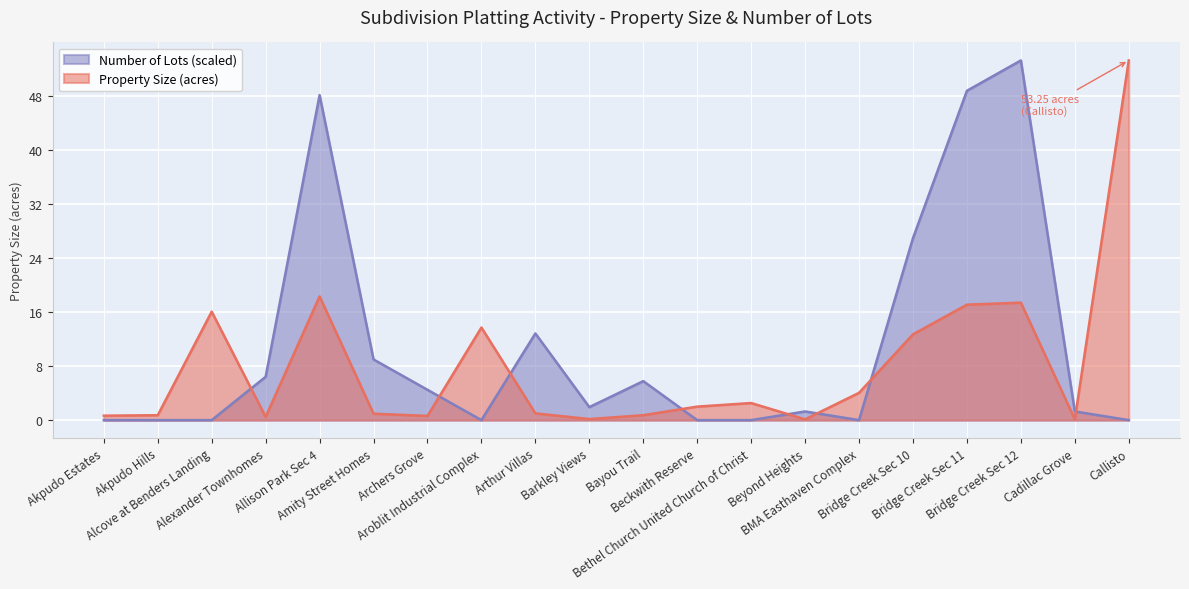

True or false: Number of Lots and Property Size intersect in this chart.

True